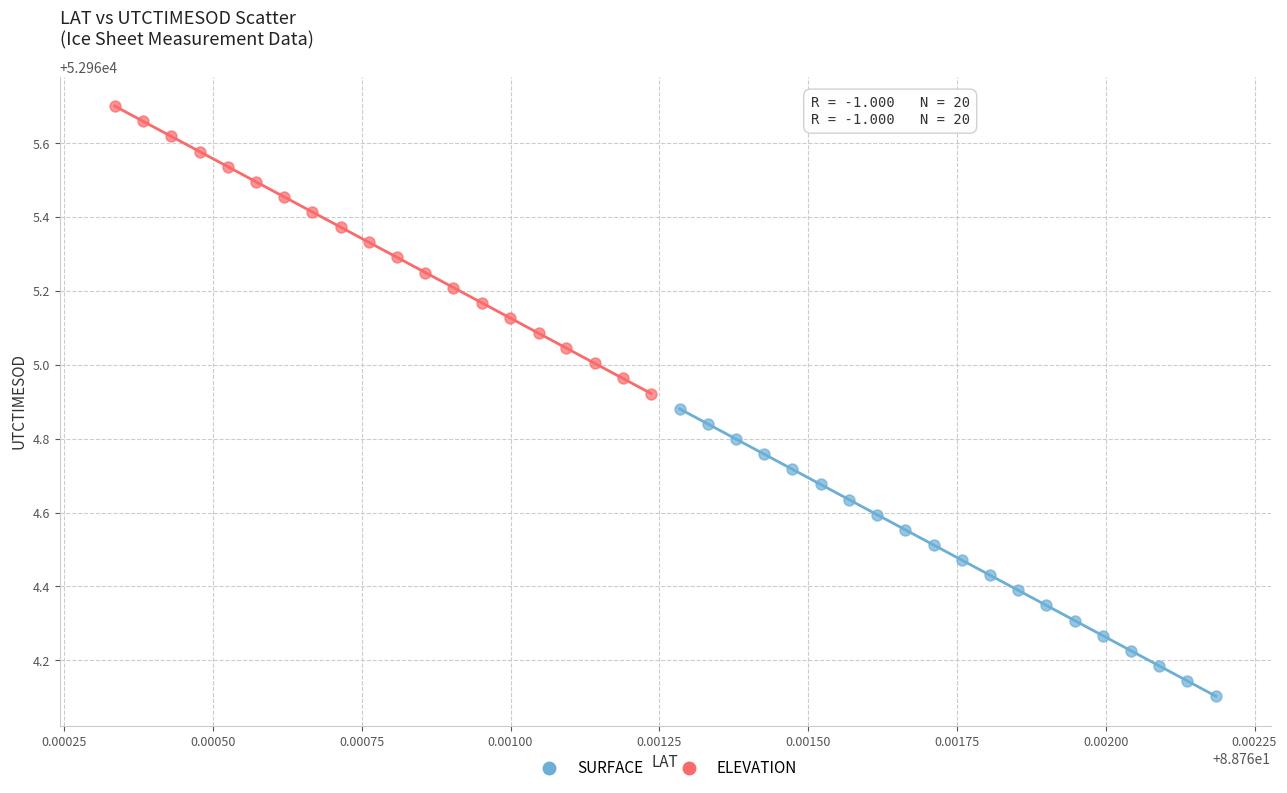

What are all the series names shown in the legend?

SURFACE, ELEVATION